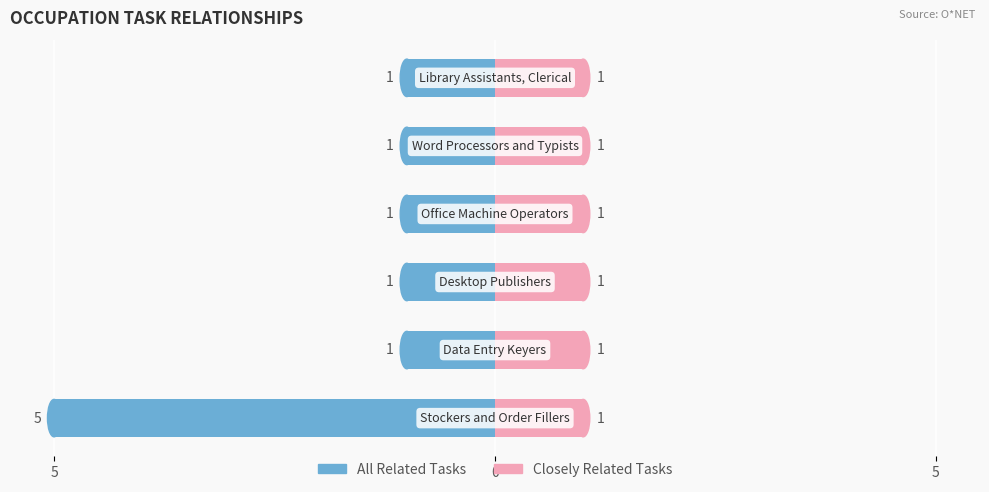

Does the chart contain stacked bars?

No